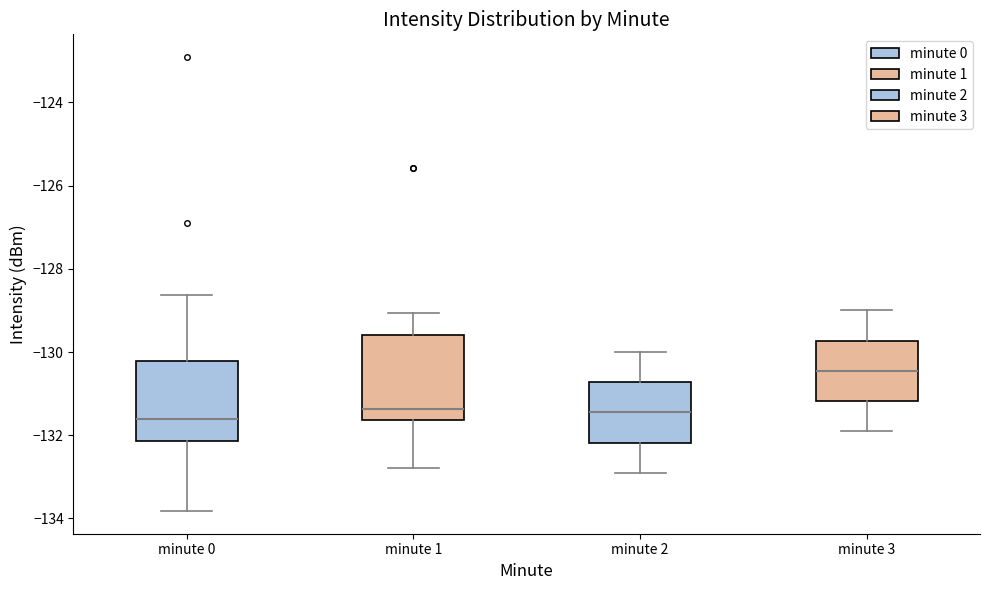

Reading left to right, transcribe this box plot: for each box, give where its median line is, the range the box spans, and where its two whiskers end, as read against the y-axis. The values are not printed on the chart, so give them approximately, as read against the axis.

minute 0: median -131.6, box -132.2 to -130.2, whiskers -133.8 to -128.6
minute 1: median -131.4, box -131.6 to -129.6, whiskers -132.8 to -129.0
minute 2: median -131.4, box -132.2 to -130.8, whiskers -132.8 to -130.0
minute 3: median -130.4, box -131.2 to -129.8, whiskers -131.8 to -129.0